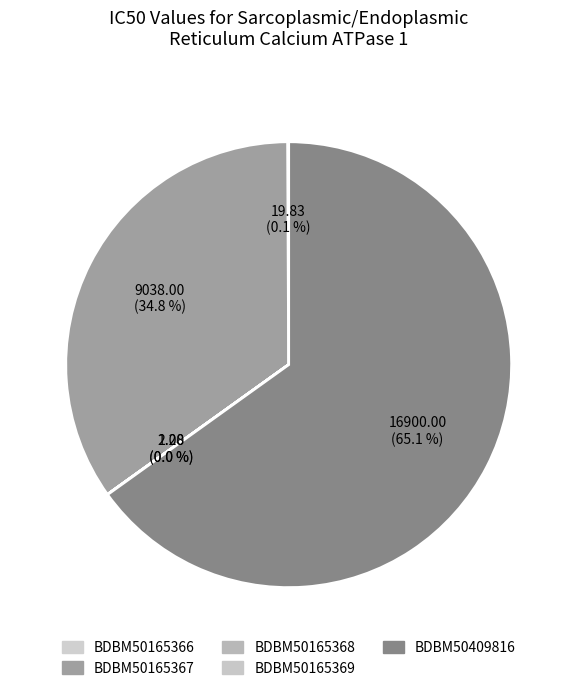

Is there any slice that represents more than half of the pie?

Yes